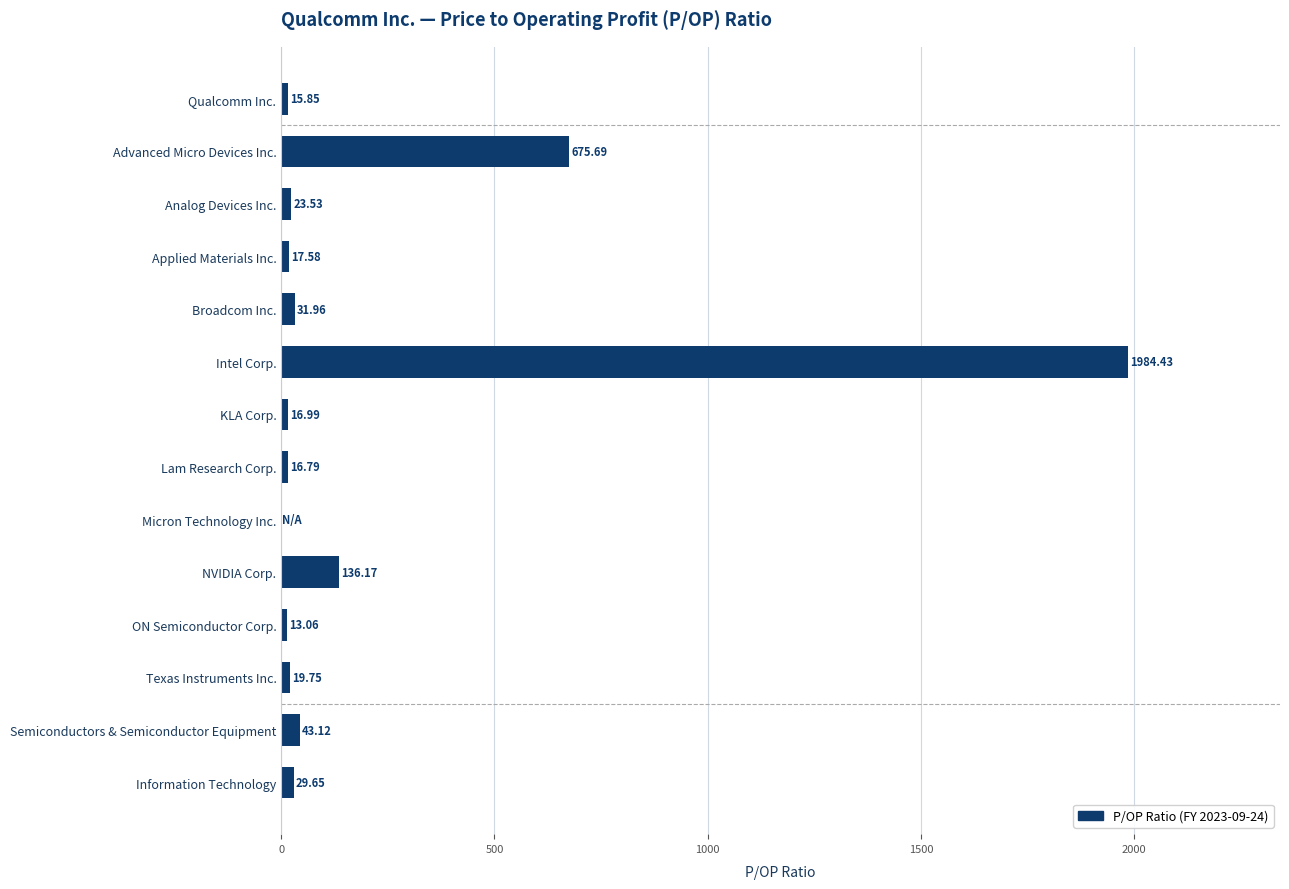

Approximately how many times larger is the value at Applied Materials Inc. compared to KLA Corp.?

1.0